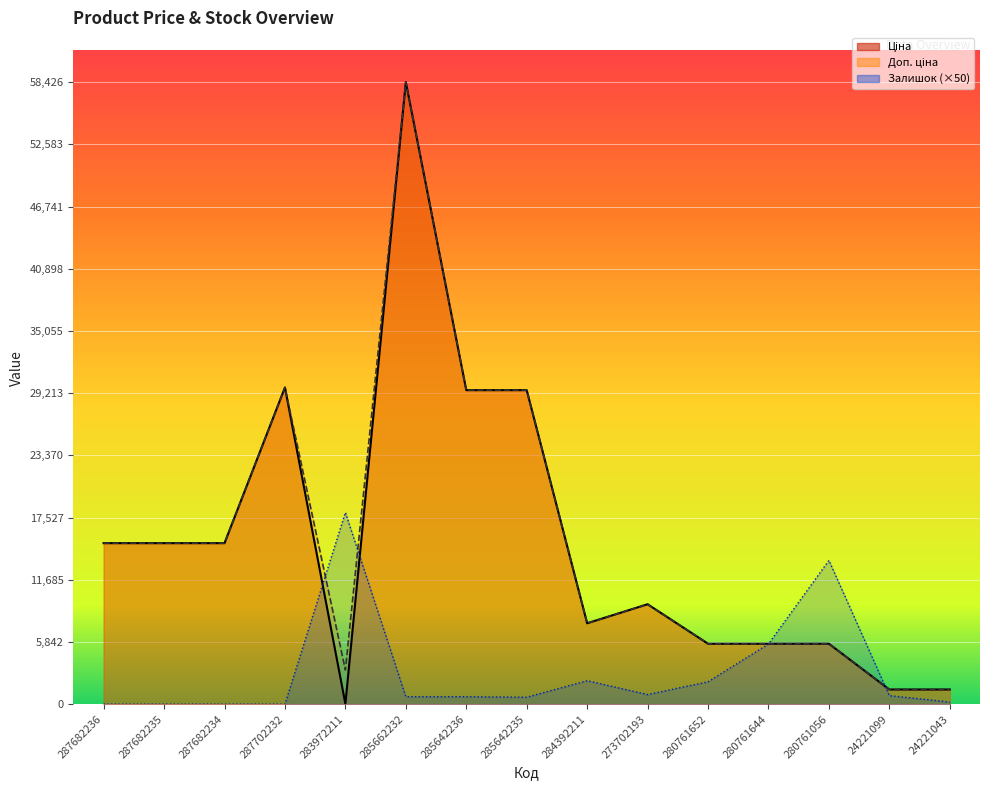

What is the sum of the Ціна values at 280761644 and 24221099?

7049.3